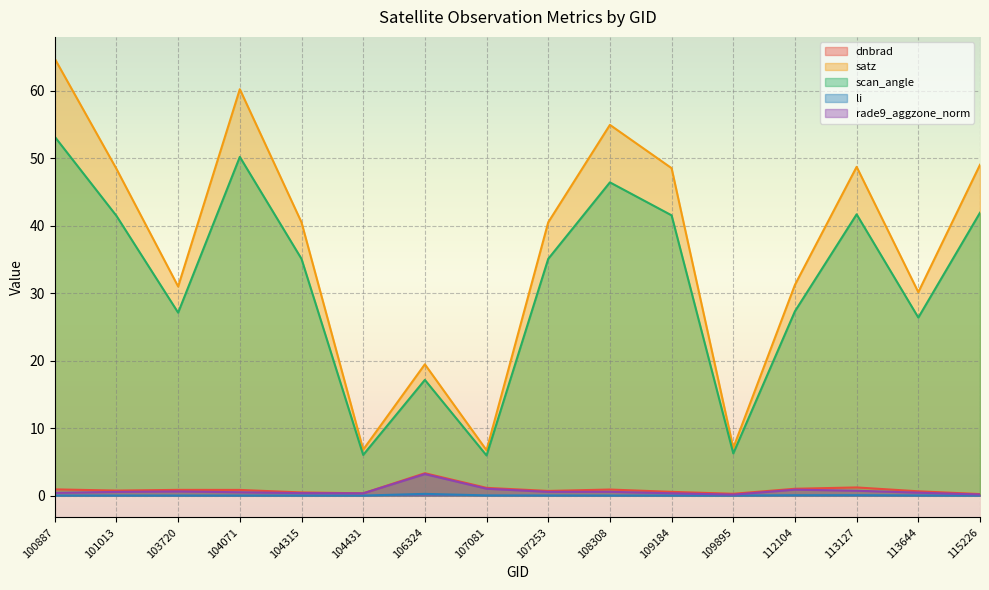

True or false: rade9_aggzone_norm and dnbrad cross at least once.

False